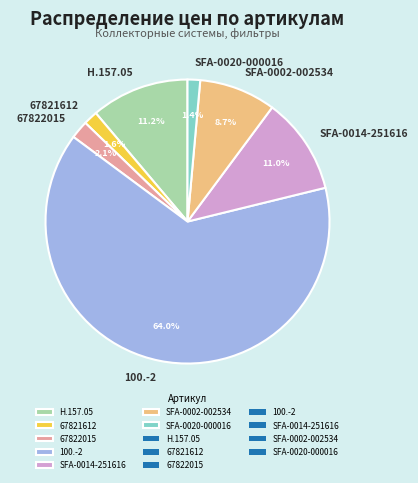

To the nearest percent, what is the combined percentage of SFA-0020-000016 and SFA-0014-251616?

12%